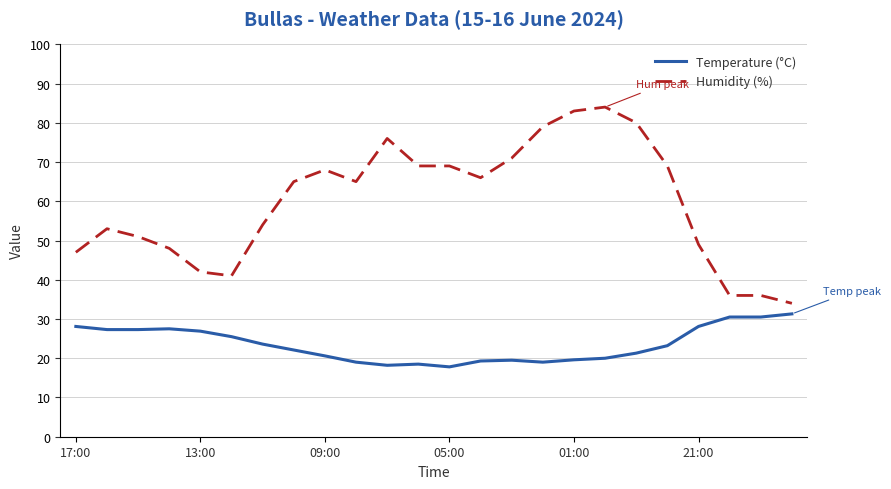

Which series has the widest spread of values?

Humidity (%)